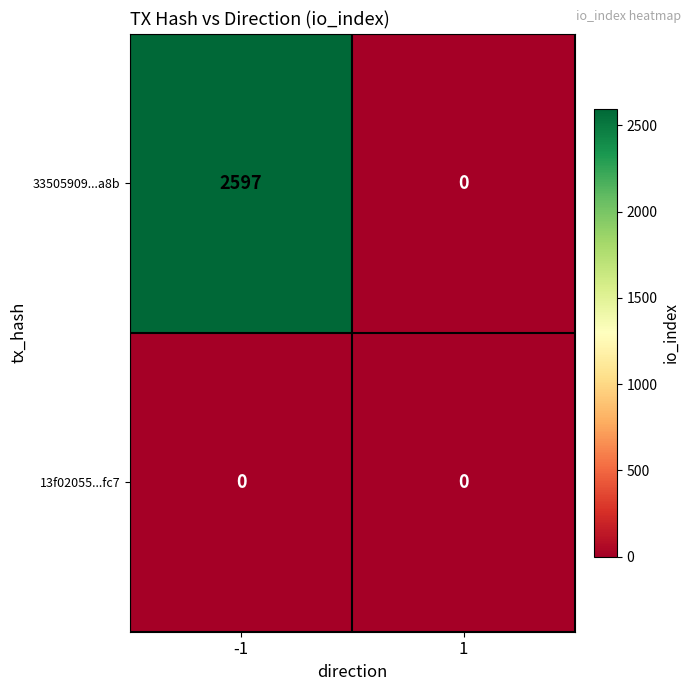

Reading left to right, list all the values displayed in this chart.

33505909...a8b: 2597	0
13f02055...fc7: 0	0